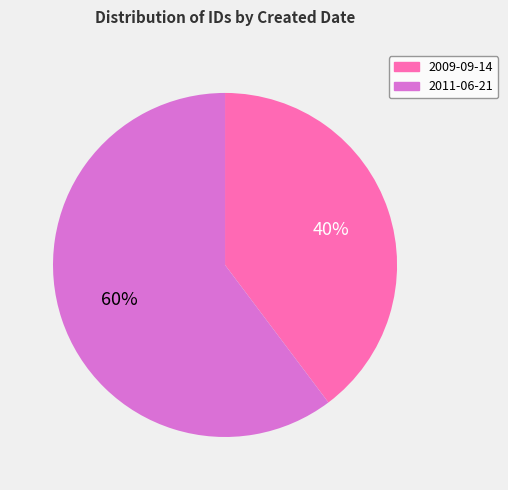

Is the sum of 2009-09-14 and 2011-06-21 greater than half?

Yes